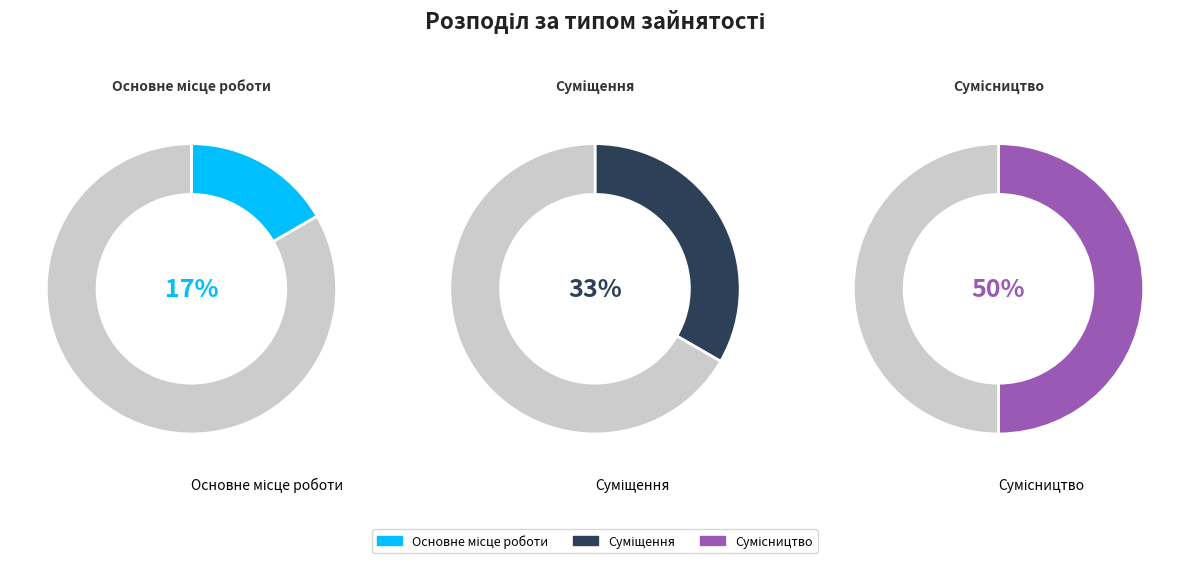

The Основне місце роботи slice represents 17% of the pie. True or false?

True